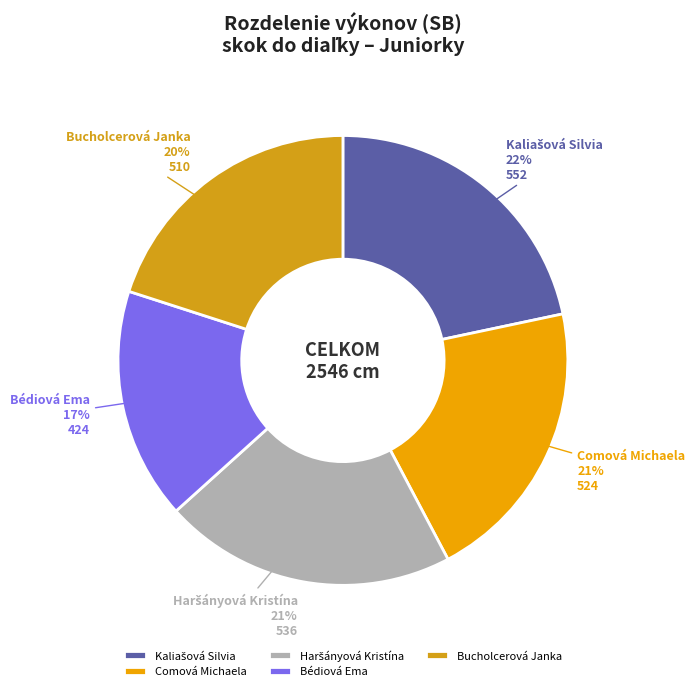

Which category has the smallest portion of the pie?

Bédiová Ema